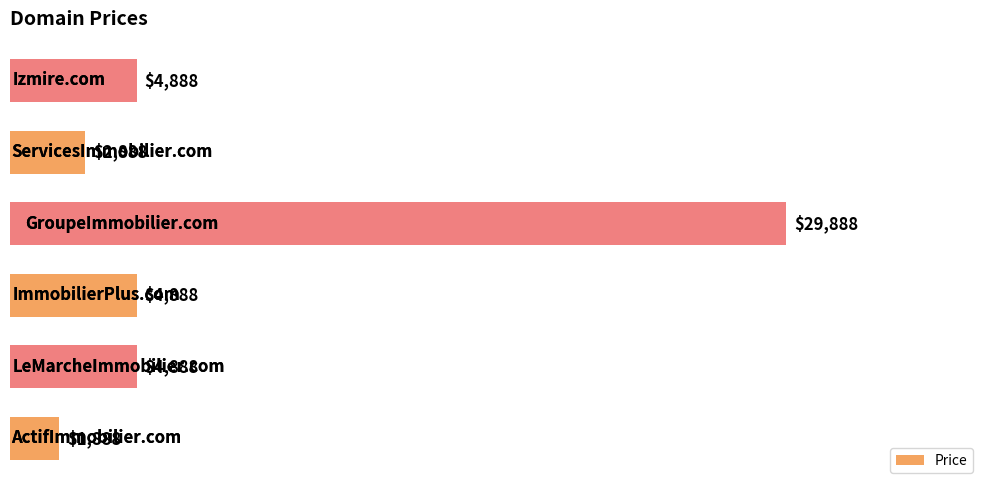

What is the difference between the second highest and second lowest values?

2000